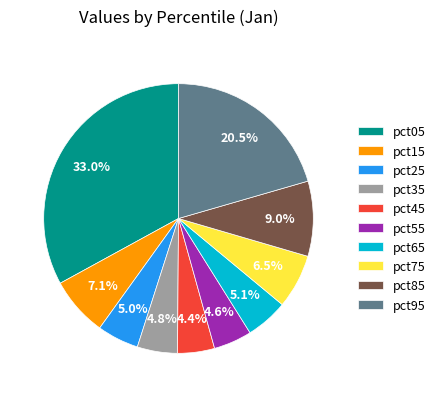

Which slice is the largest?

pct05